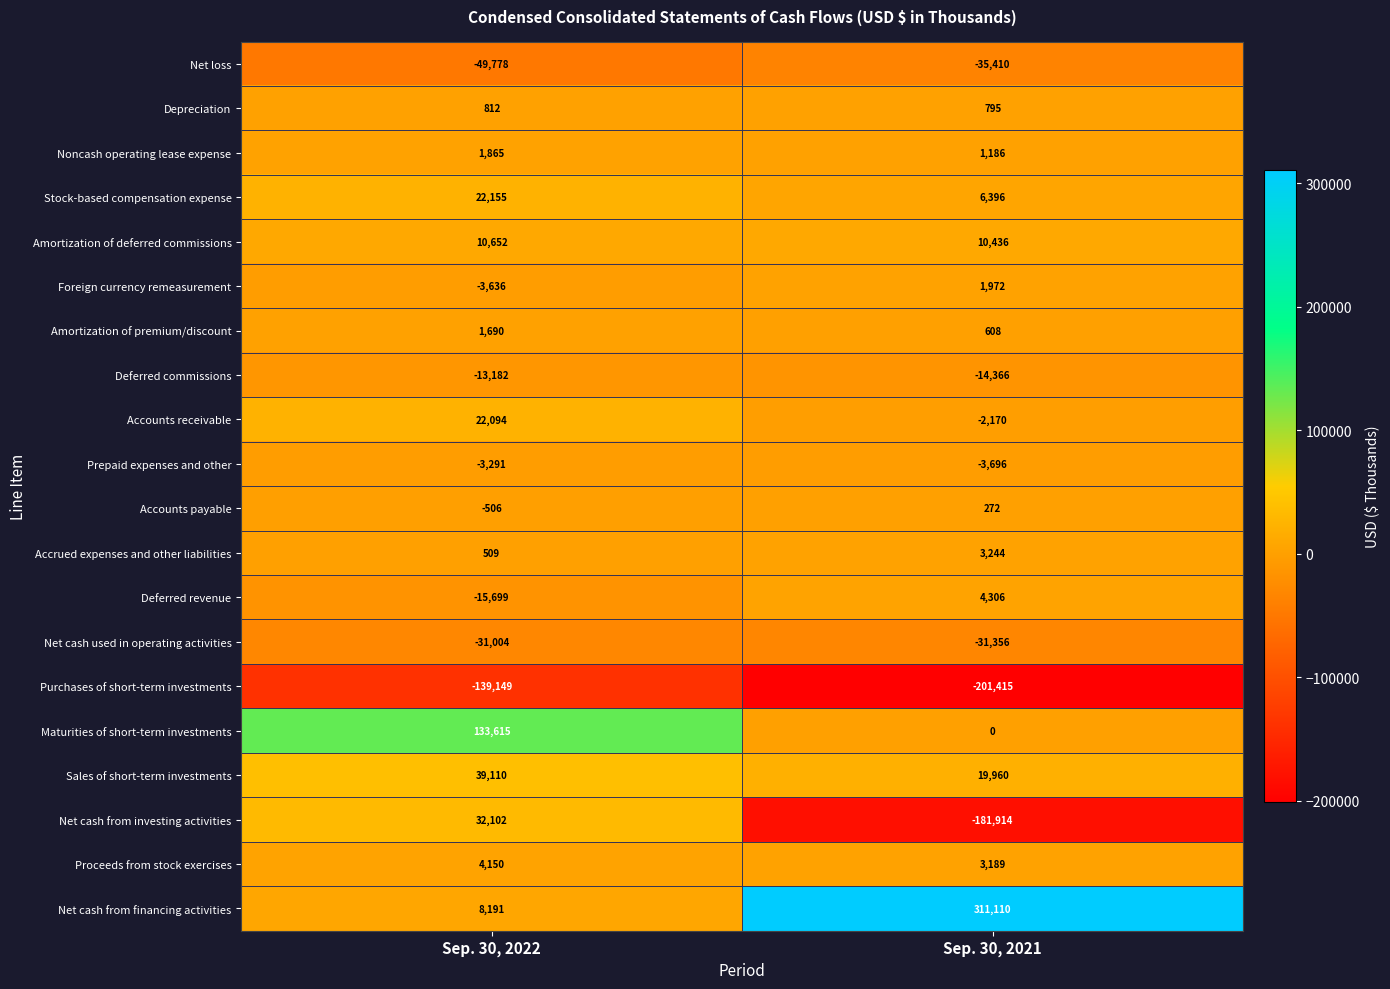

What is the spread (max minus min) of values at Sep. 30, 2021?

512525